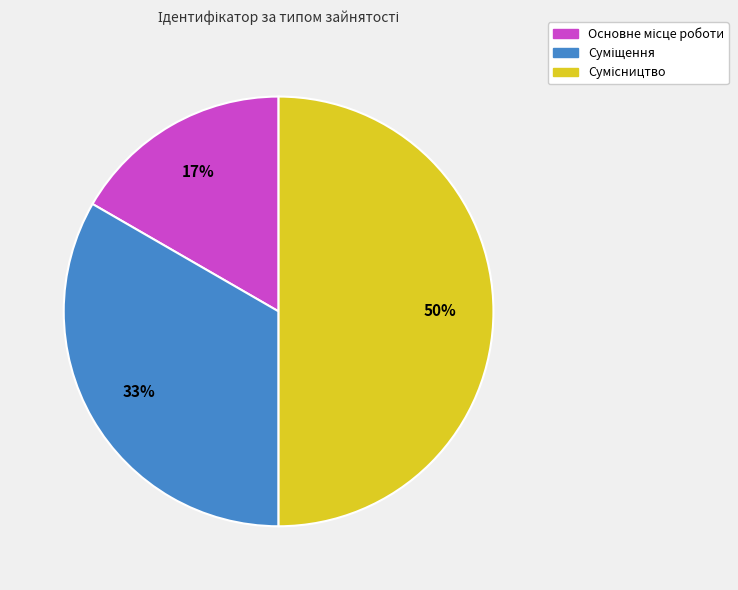

To the nearest percent, what is the difference between the largest and smallest slice percentages?

33%